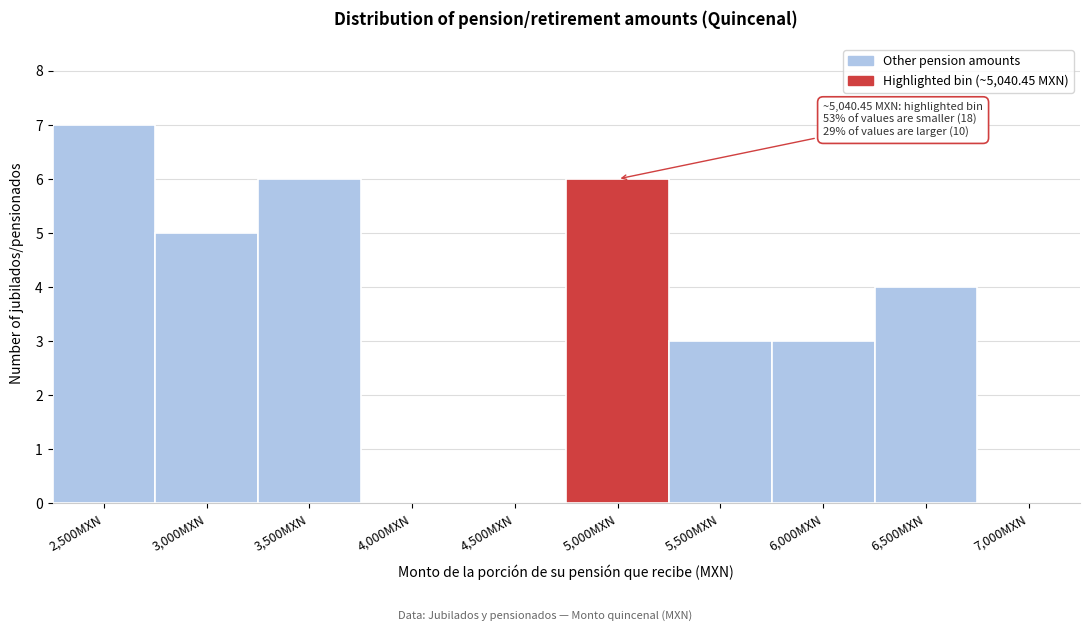

Reading left to right, list all the values displayed in this chart.

2,500MXN=7	3,000MXN=5	3,500MXN=6	4,000MXN=0	4,500MXN=0	5,000MXN=6	5,500MXN=3	6,000MXN=3	6,500MXN=4	7,000MXN=0